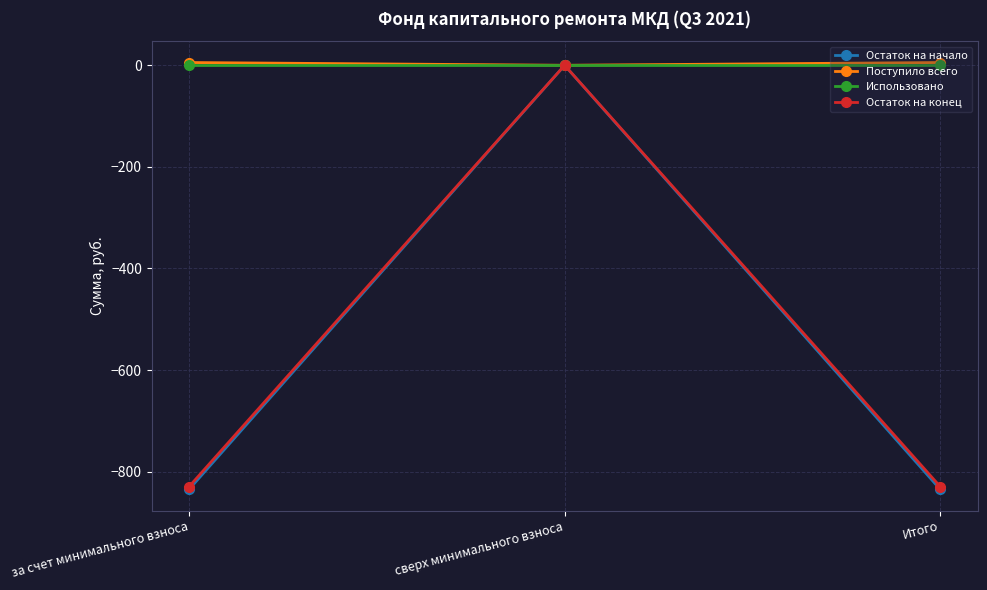

At which category is the sum across all series the highest?

сверх минимального взноса